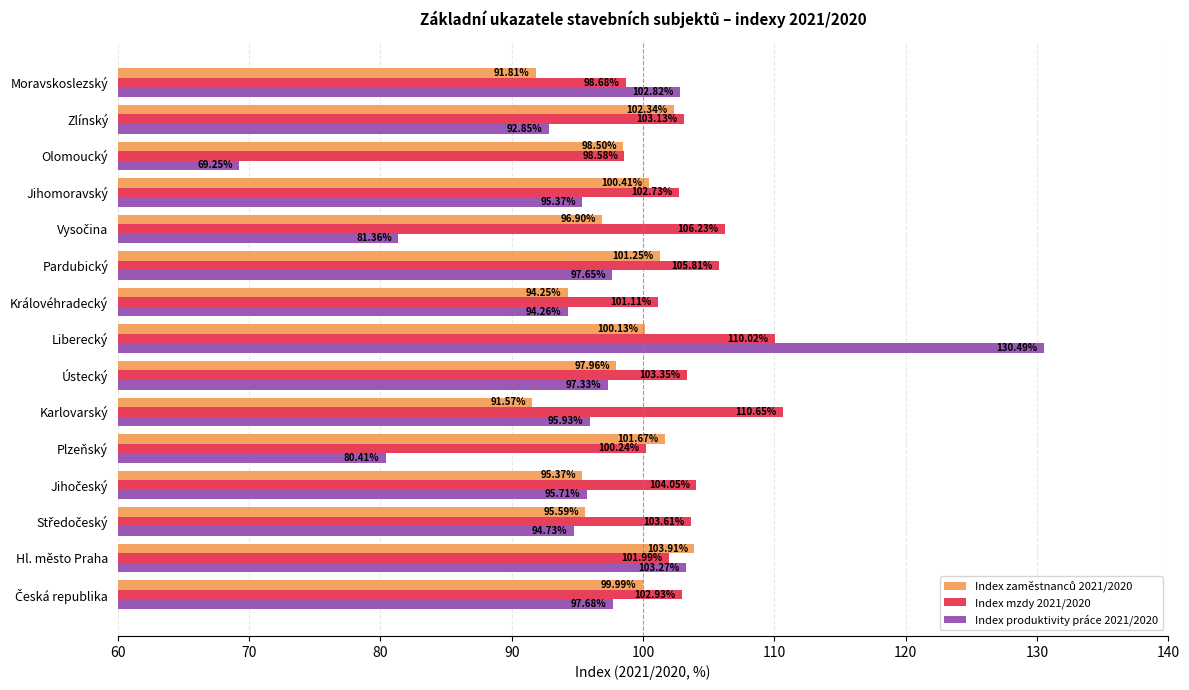

What is the difference between the second highest and second lowest values in the Index produktivity práce 2021/2020 series?

22.9